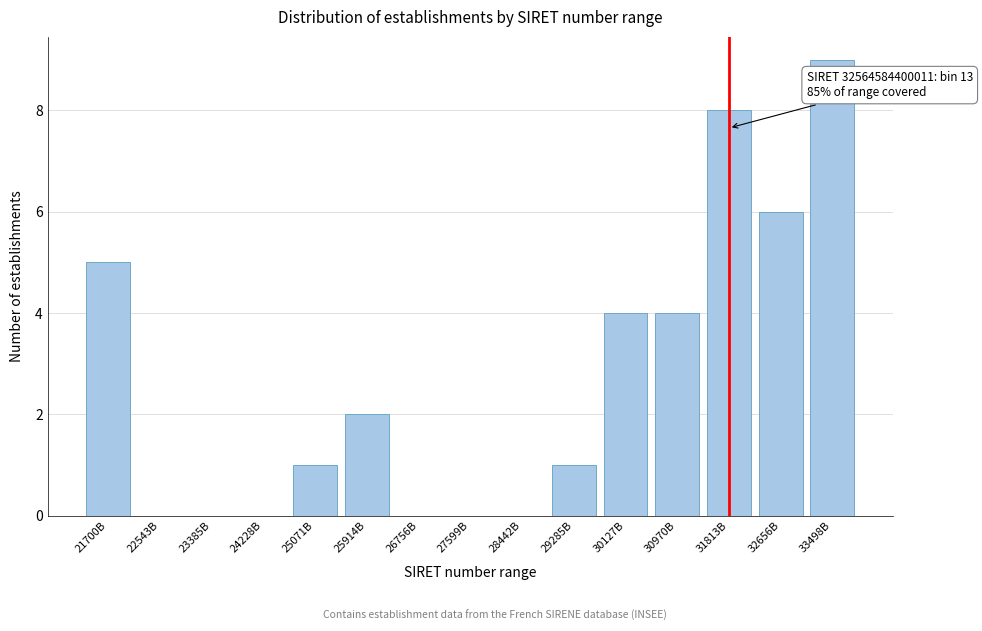

Reading right to left, extract all data points from this chart.

33498B=9	32656B=6	31813B=8	30970B=4	30127B=4	29285B=1	28442B=0	27599B=0	26756B=0	25914B=2	25071B=1	24228B=0	23385B=0	22543B=0	21700B=5